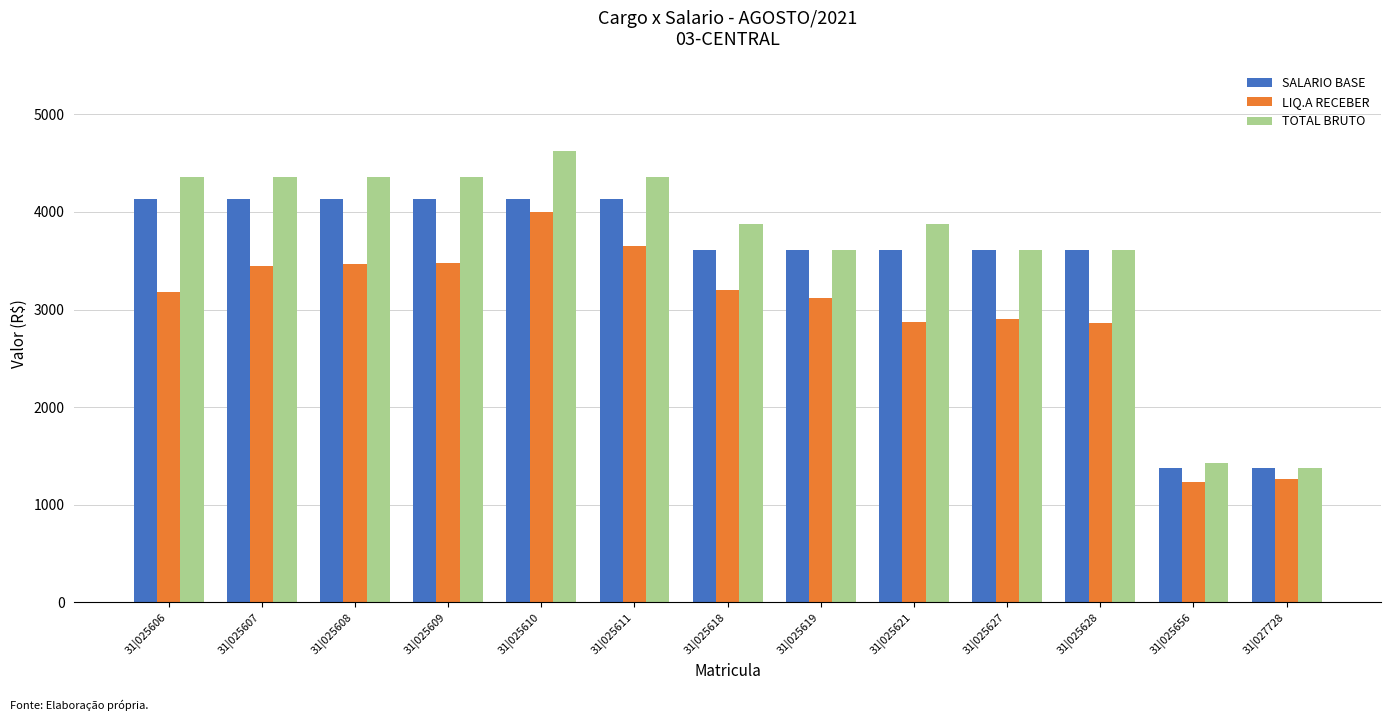

Which series has the largest total across all categories?

TOTAL BRUTO